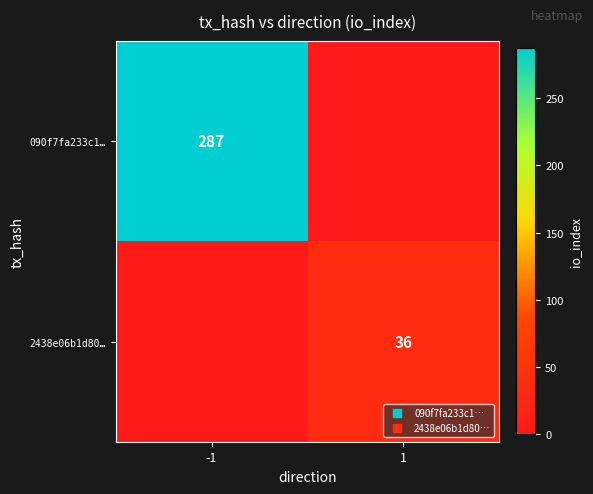

Rank the categories by 090f7fa233c1… value from highest to lowest.

-1, 1